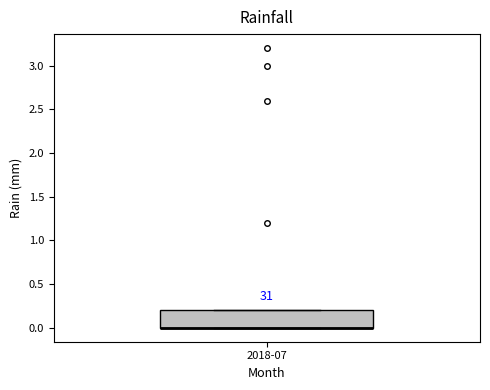

Read this box plot against the y-axis: the position of the median line, the range covered by the box, and the ends of both whiskers. The values are not printed on the chart, so give them approximately, as read against the axis.

median 0.0 (drawn on the box's lower edge), box 0.0 to 0.2, whiskers 0.0 to 0.2